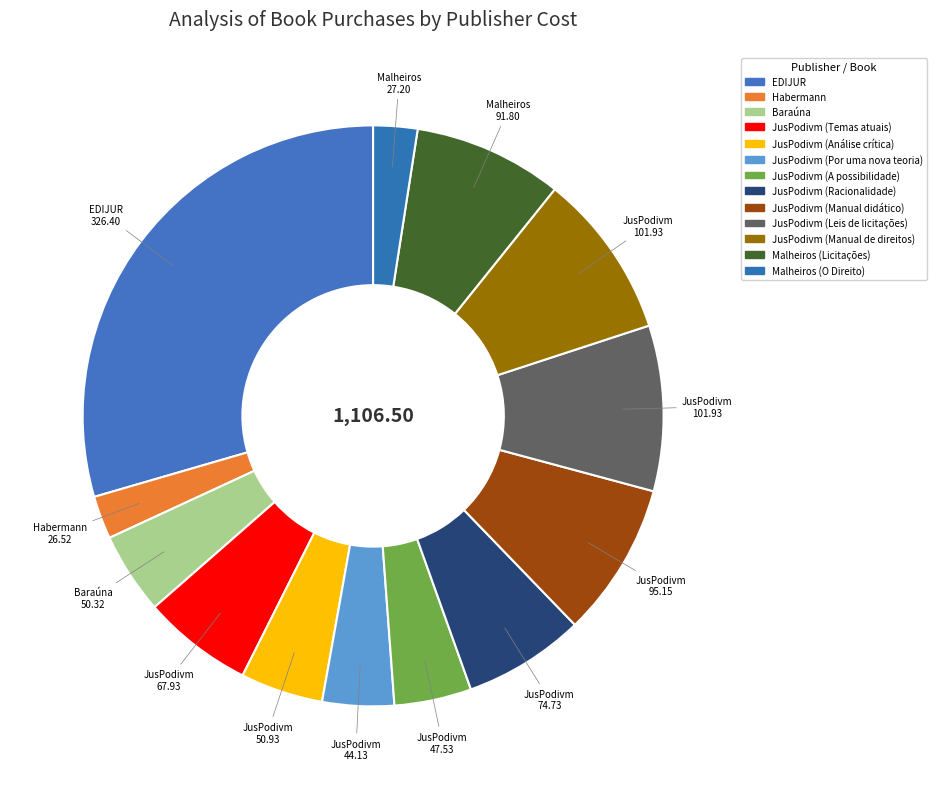

Is it true that JusPodivm (Leis de licitações) is 9% of the pie?

True